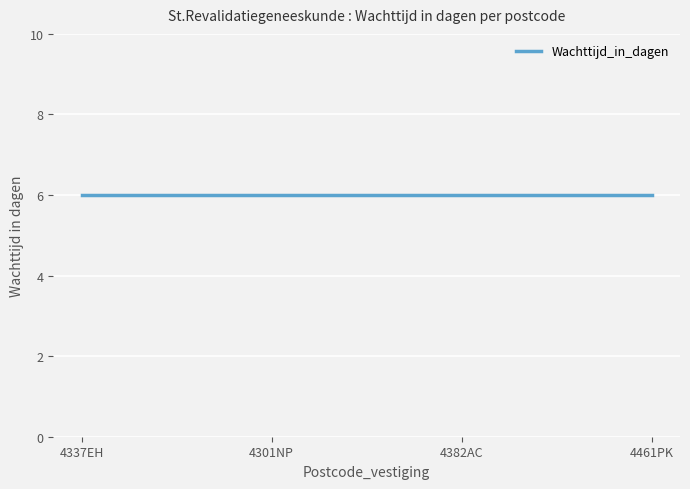

True or false: Wachttijd_in_dagen has a value of 6 at 4337EH.

True